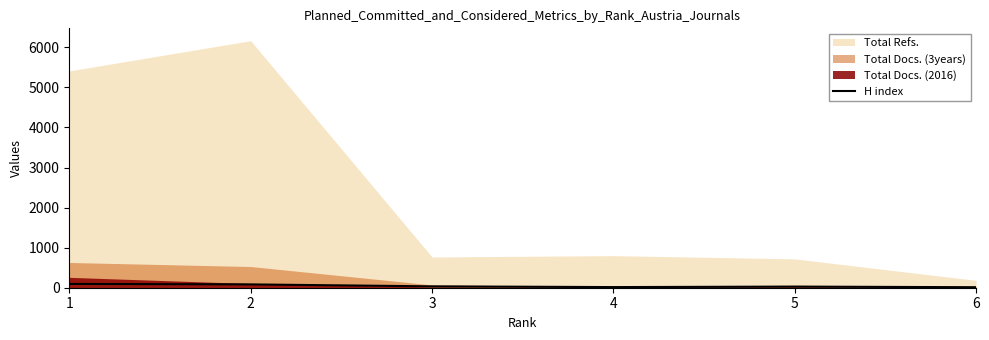

What is the difference between the second highest and second lowest values?

67